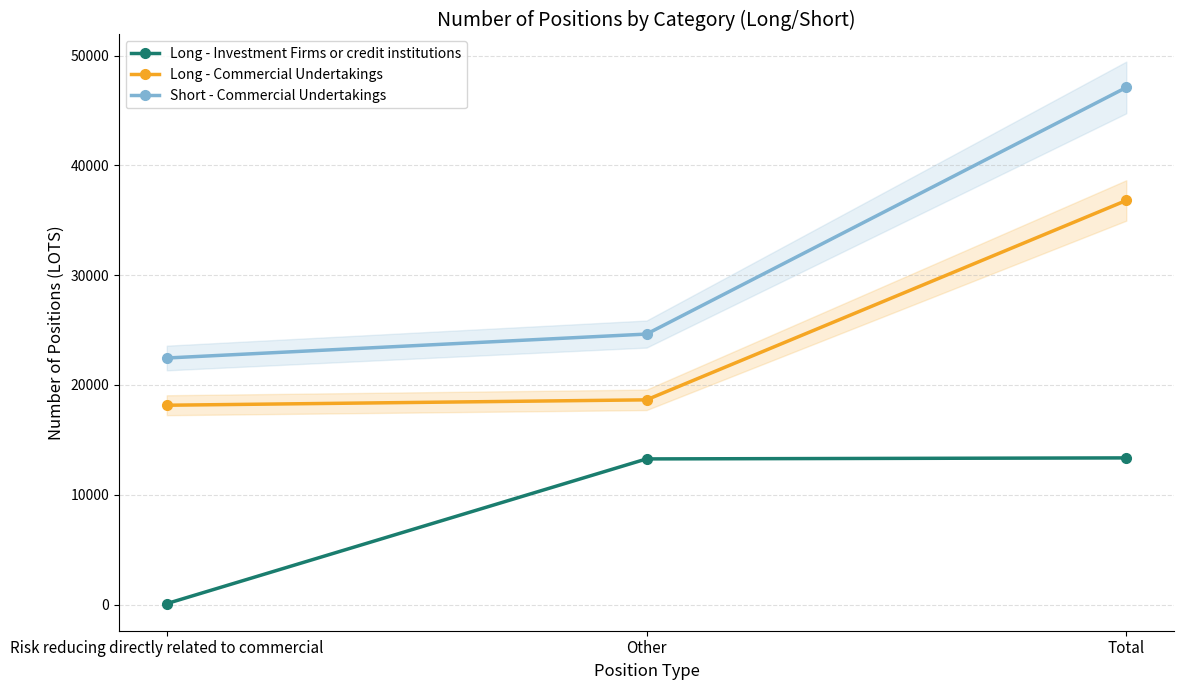

What is the approximate value of Long - Commercial Undertakings at Other?

18647